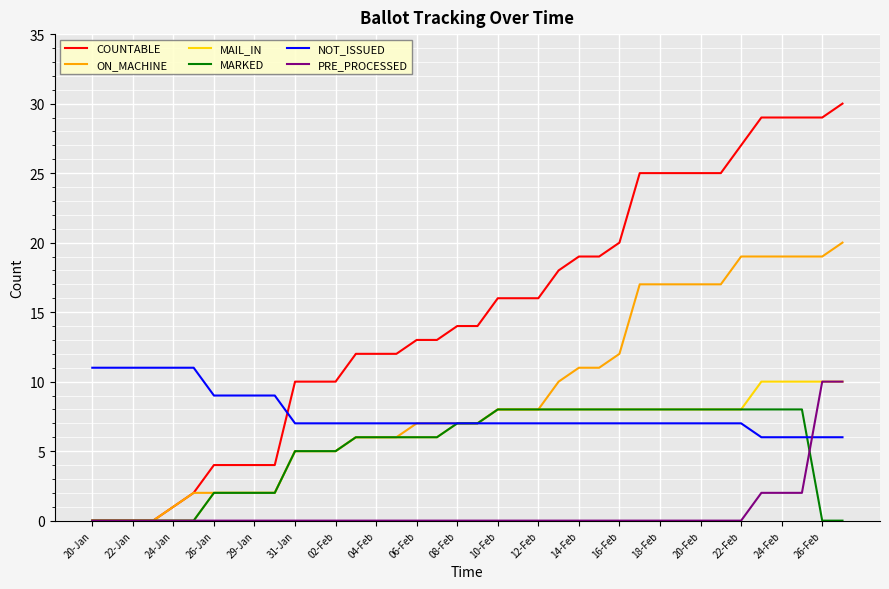

Which series has the largest range (max minus min)?

COUNTABLE